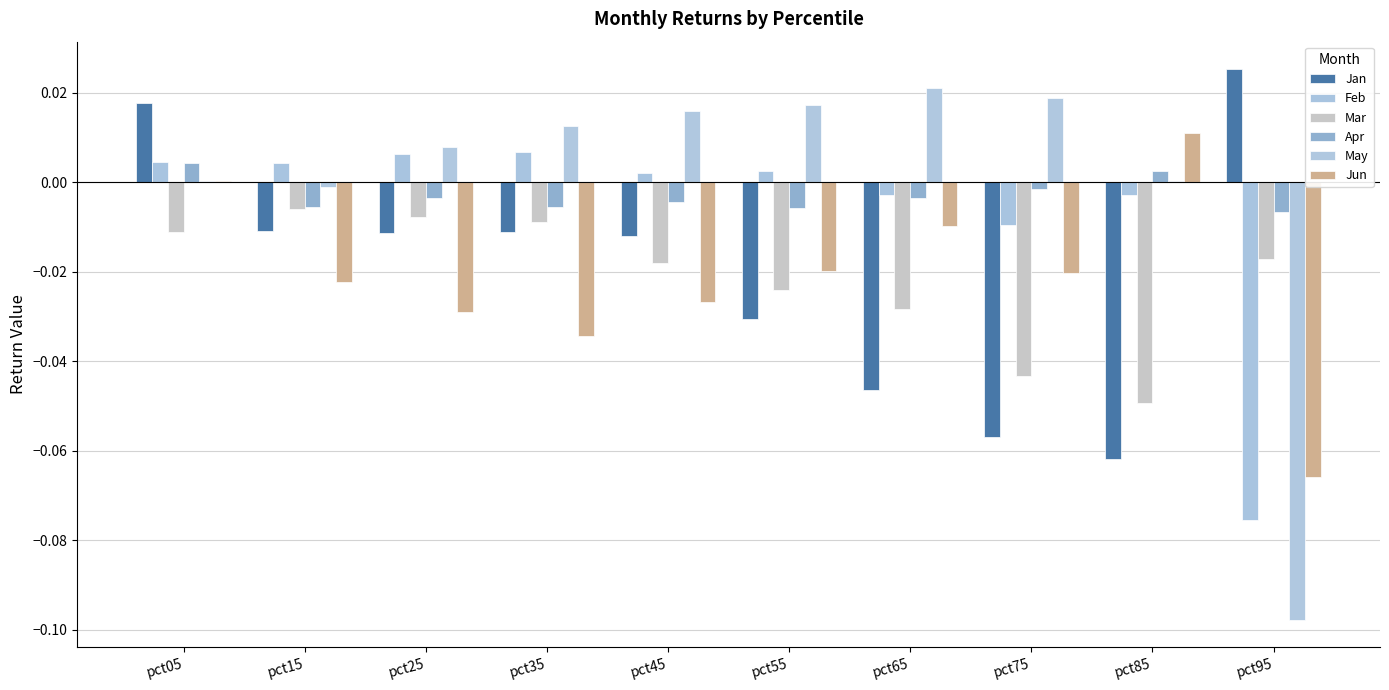

How many groups of bars are there?

10